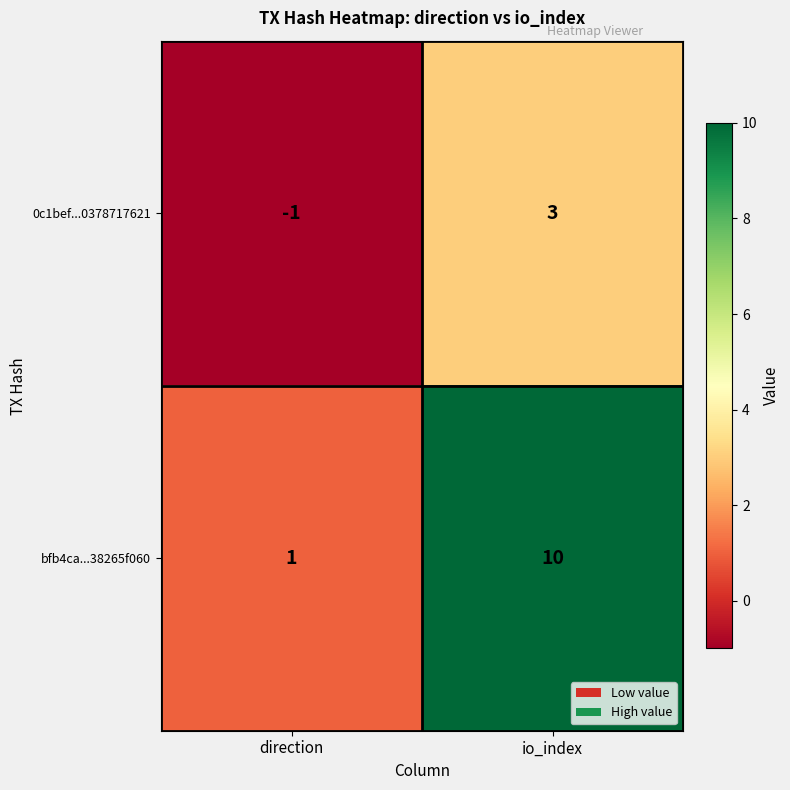

What is the difference between the maximum and minimum values in the 0c1bef...0378717621 series?

4